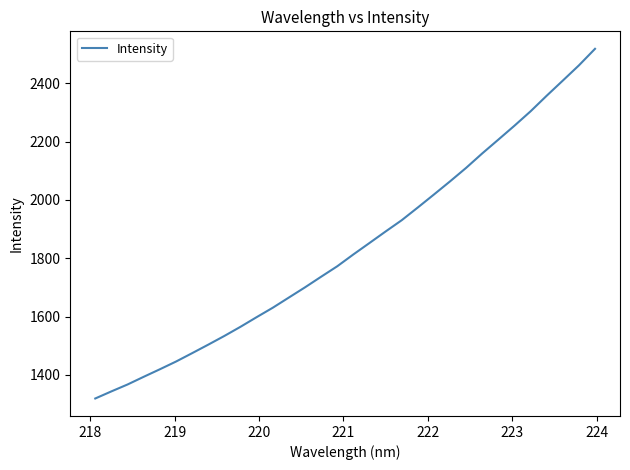

What is the difference between the maximum and minimum values?

1199.5